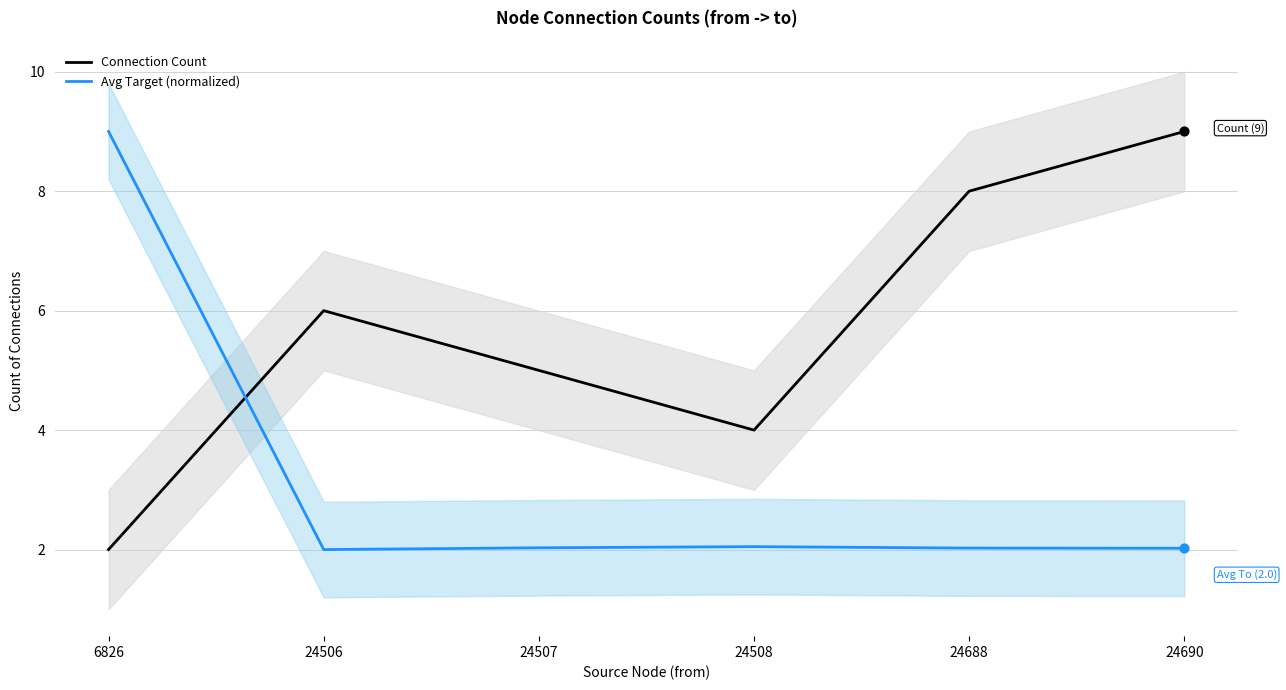

Which series has the largest total across all categories?

Connection Count